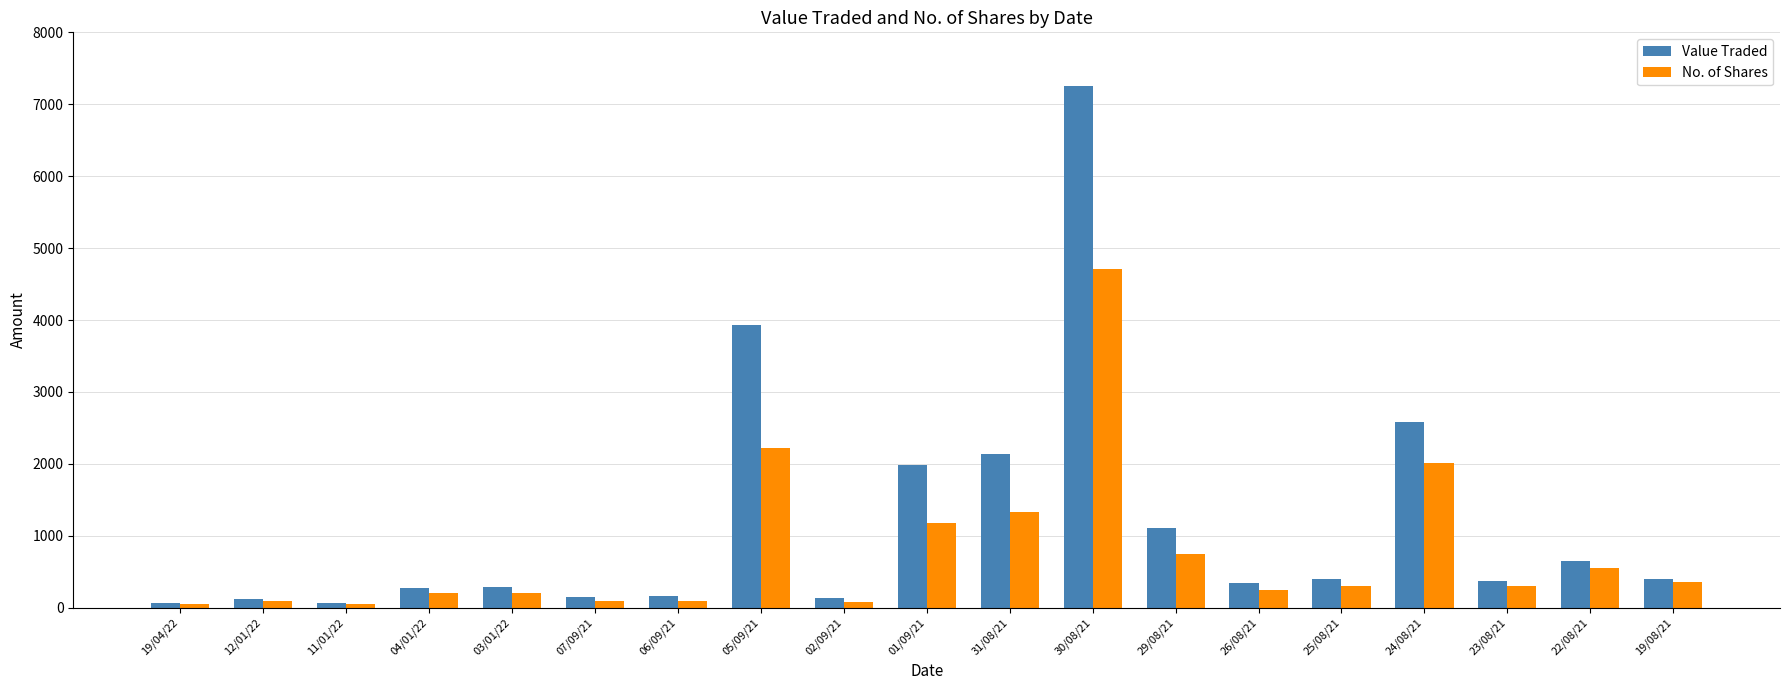

Which category has the highest value in the No. of Shares series?

30/08/21